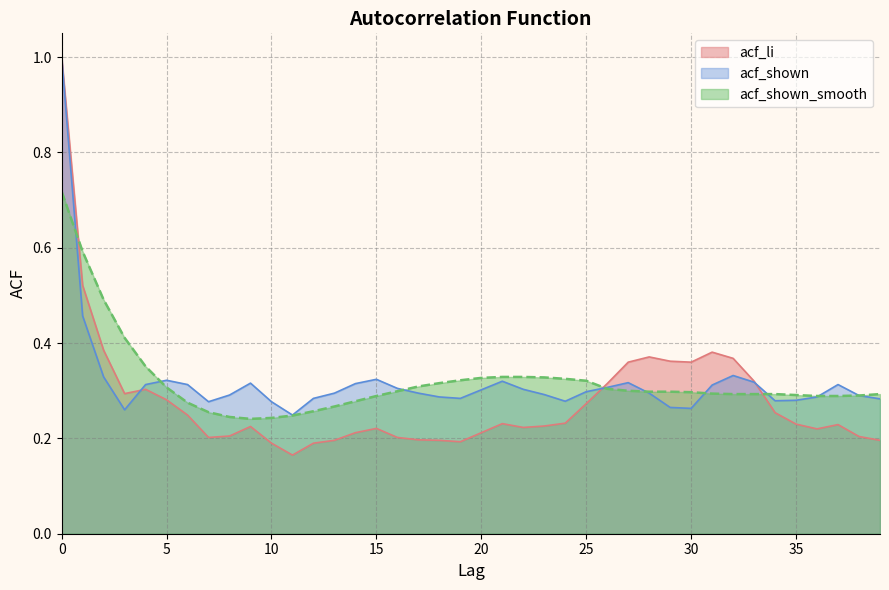

Between 15 and 34, which series saw the biggest shift?

acf_shown